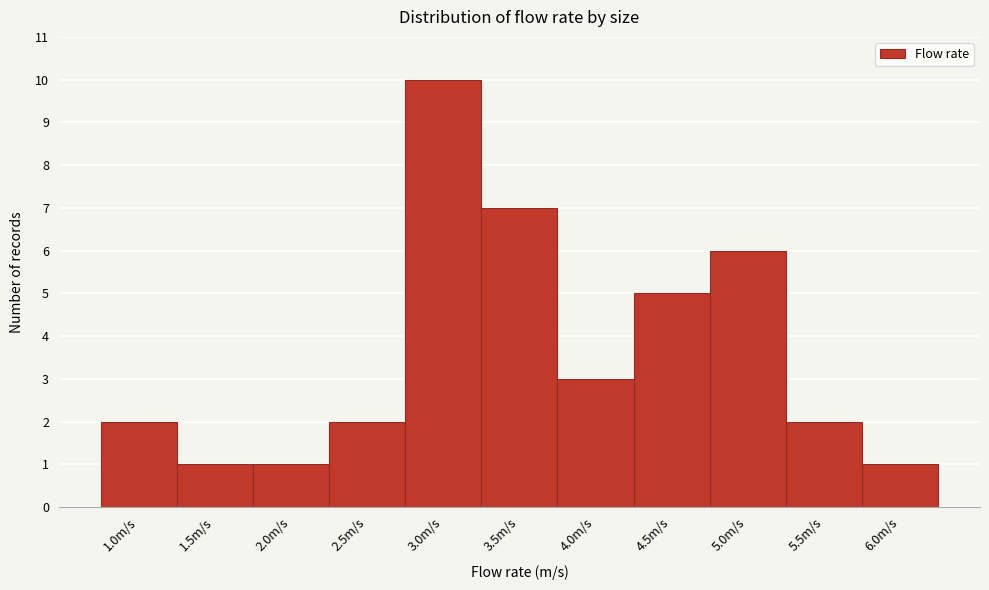

Reading left to right, list all the values displayed in this chart.

2	1	1	2	10	7	3	5	6	2	1